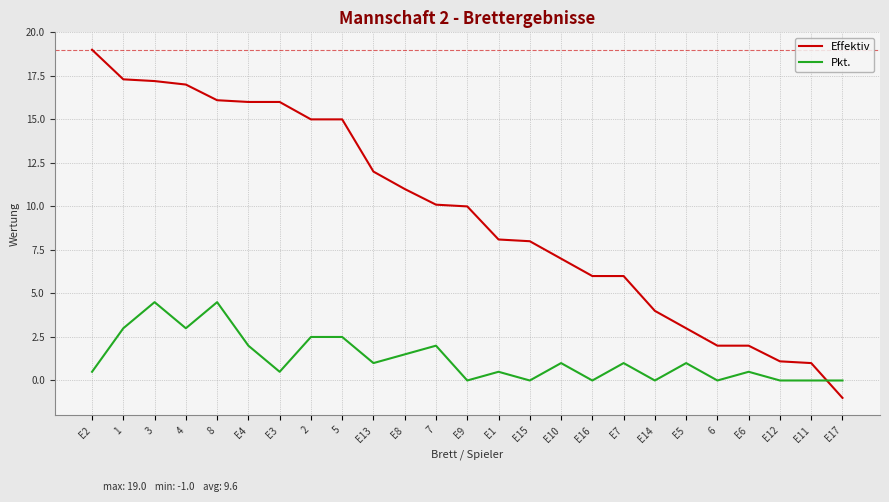

Reading left to right, extract all data points from this chart.

Effektiv: 19.0	17.3	17.2	17.0	16.1	16.0	16.0	15.0	15.0	12.0	11.0	10.1	10.0	8.1	8.0	7.0	6.0	6.0	4.0	3.0	2.0	2.0	1.1	1.0	-1.0
Pkt.: 0.5	3.0	4.5	3.0	4.5	2.0	0.5	2.5	2.5	1.0	1.5	2.0	0.0	0.5	0.0	1.0	0.0	1.0	0.0	1.0	0.0	0.5	0.0	0.0	0.0